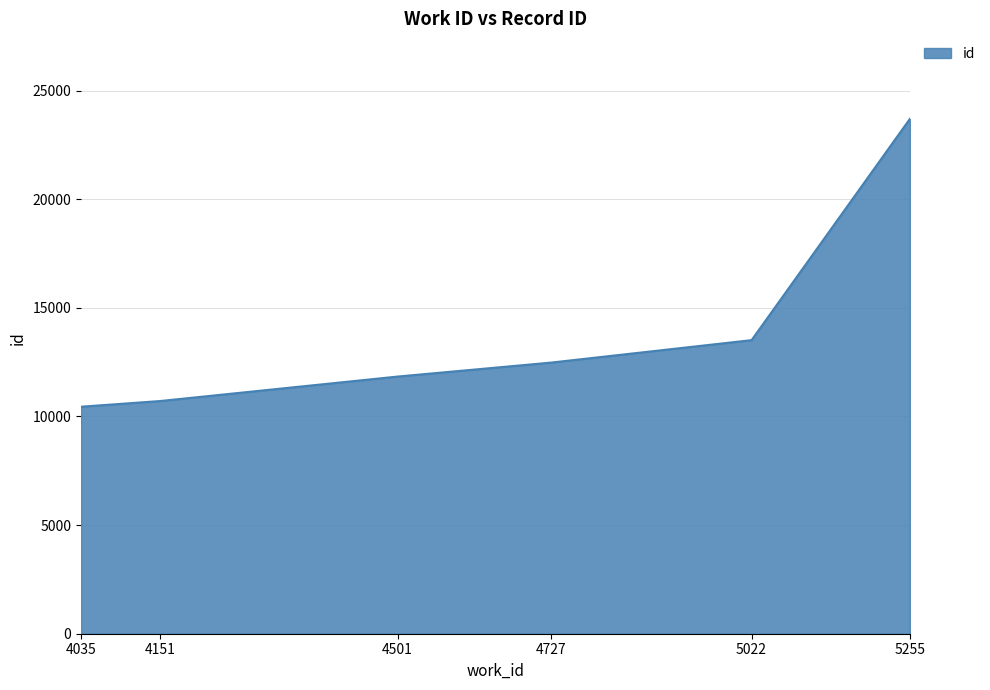

Reading right to left, transcribe all the data shown in this chart.

23699	13514	12481	11838	10710	10450